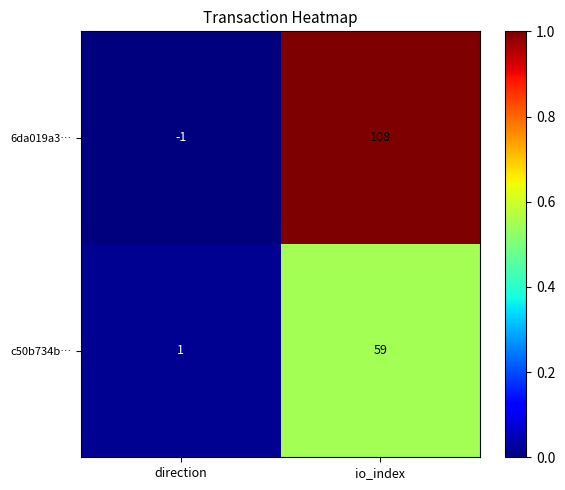

Rank the series by their maximum value, from lowest to highest.

c50b734b…, 6da019a3…